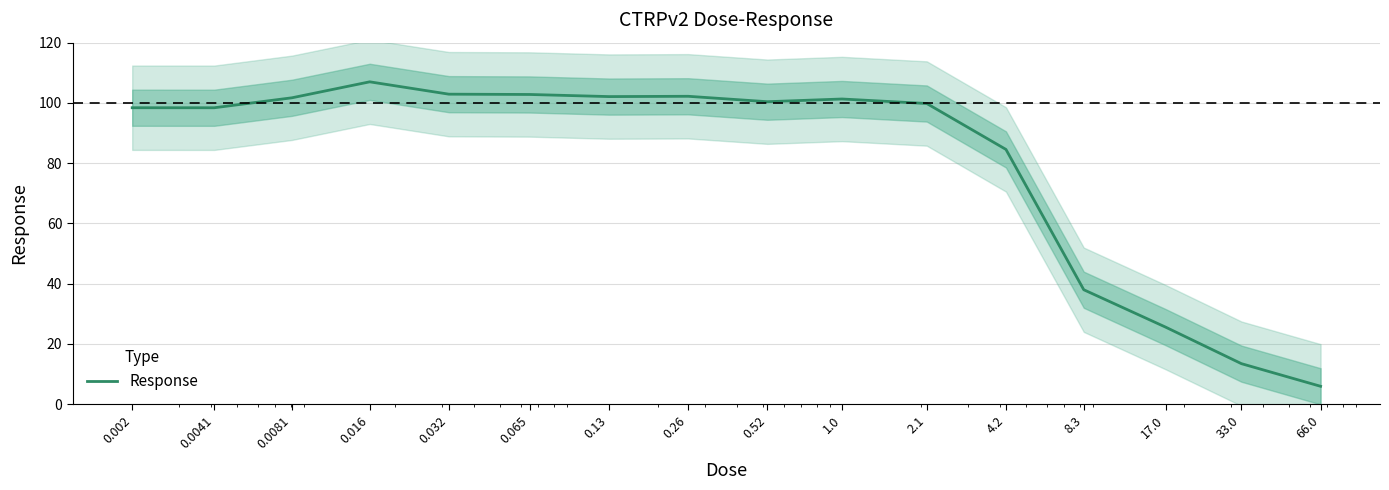

How many points are higher than both their immediate neighbors (excluding endpoints)?

3